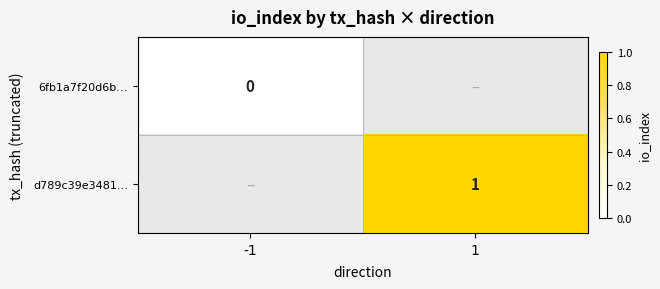

Which label corresponds to the largest value in the chart?

1